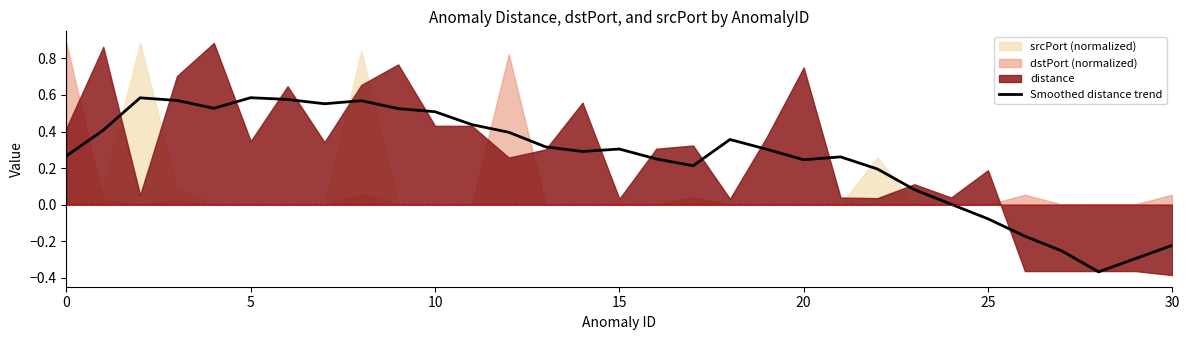

The Smoothed distance trend series shows -0.4 at 30. True or false?

False